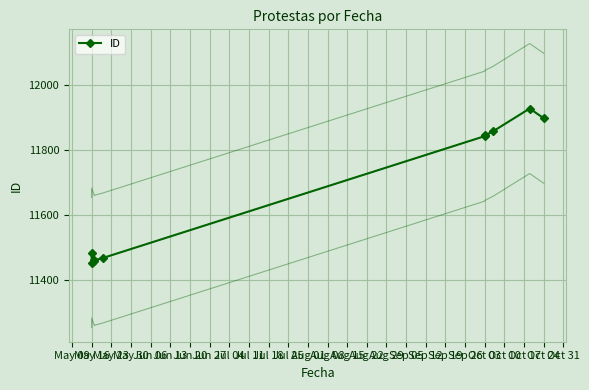

True or false: there are more than 1 points higher than both neighbors.

True